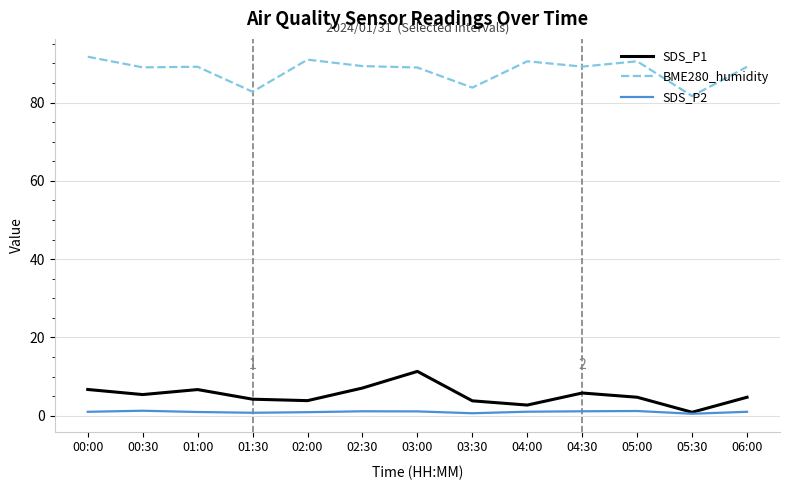

The SDS_P2 series shows 1.0 at 06:00. True or false?

True